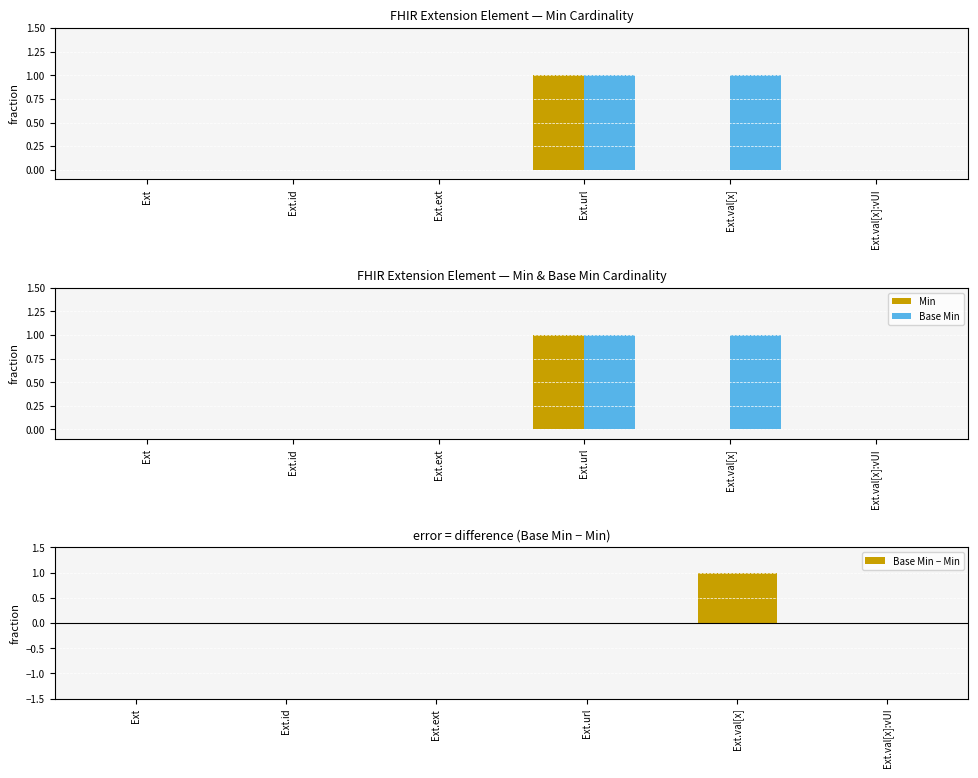

What is the value of the Base Min bar at the 5th from the left?

1